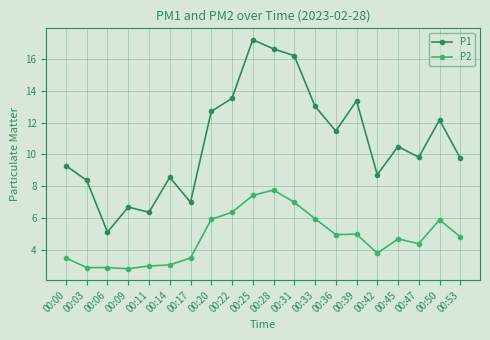

What are all the series names shown in the legend?

P1, P2